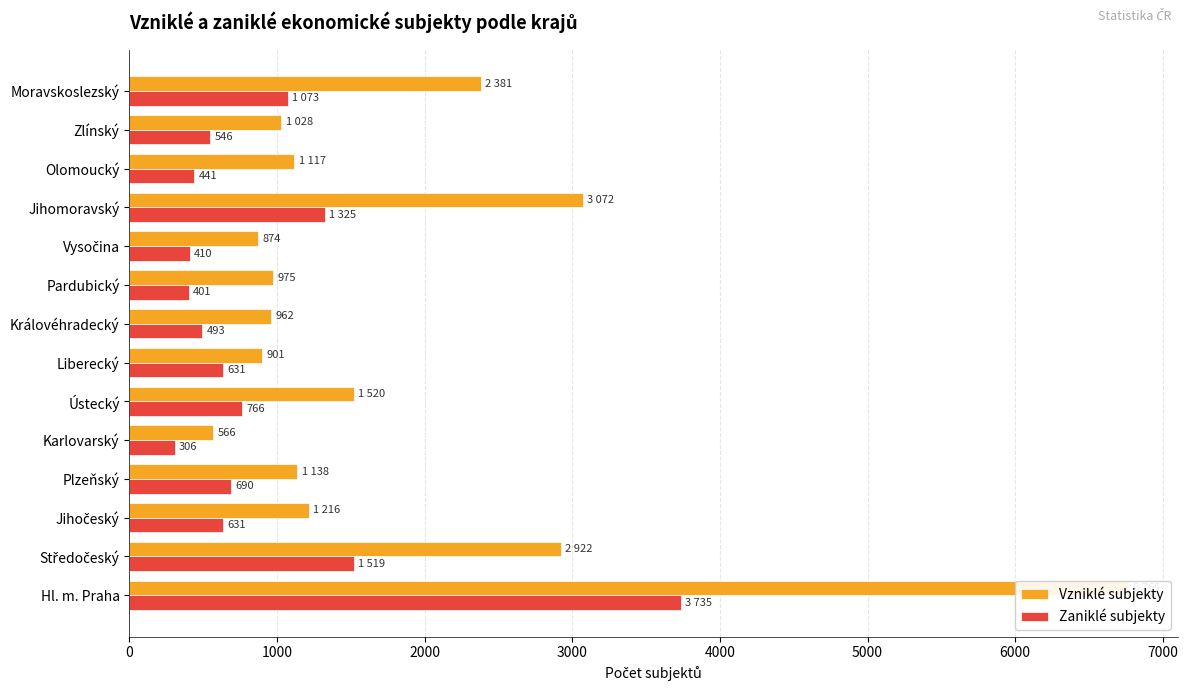

What is the maximum value shown in the chart?

6765